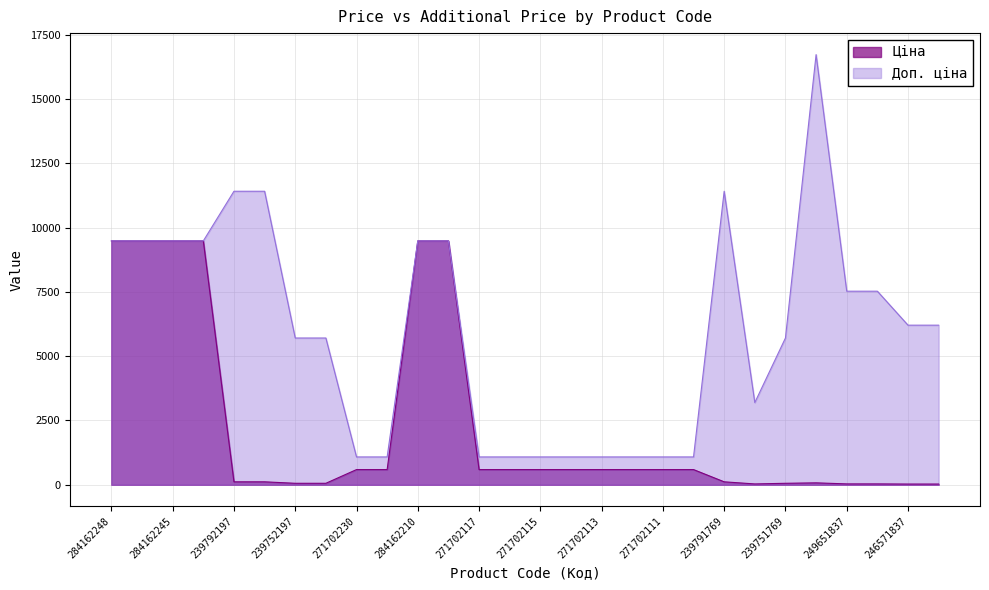

True or false: Ціна has a value of 184.7 at 271702110.

False